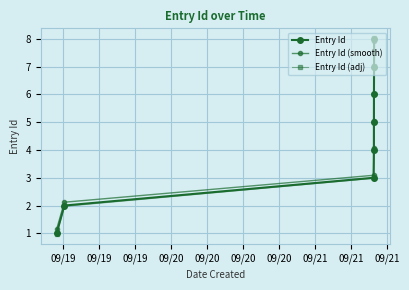

At how many categories does at least one series exceed 6?

3